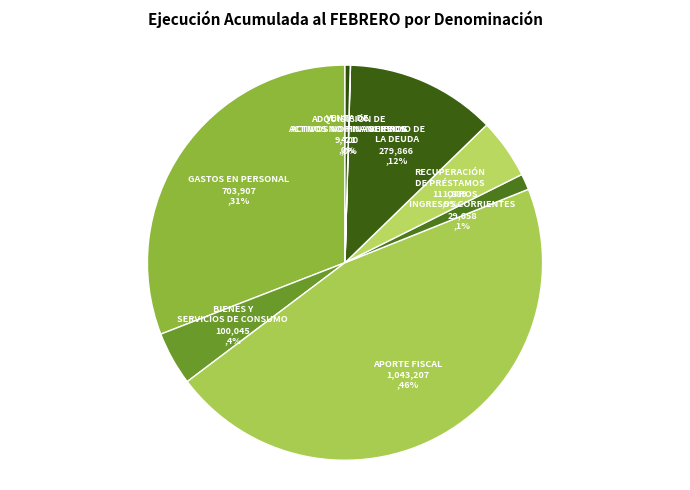

What is the ratio of the value at SERVICIO DE LA DEUDA to the value at GASTOS EN PERSONAL?

0.4